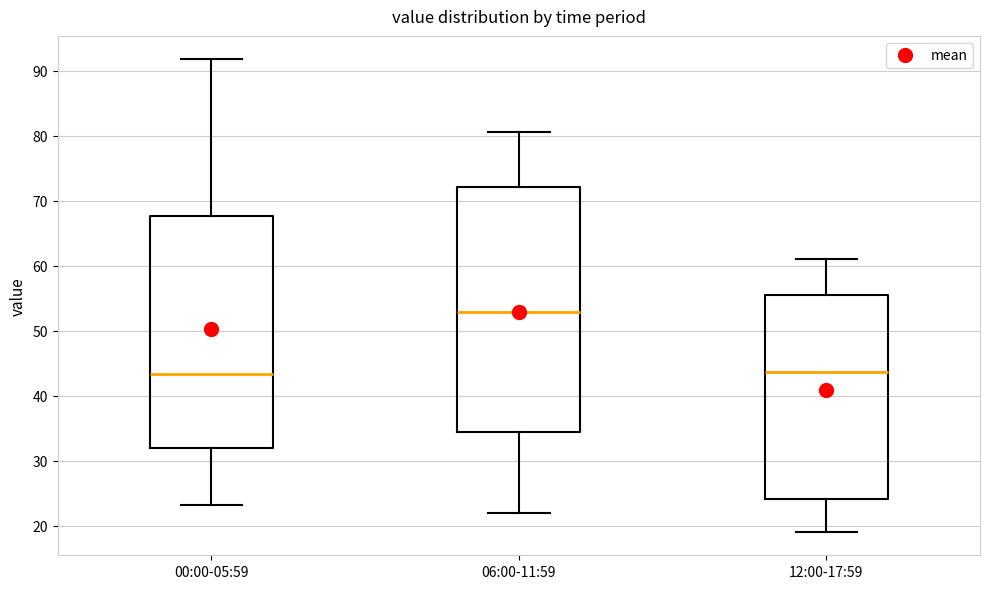

Reading left to right, read every box against the y-axis: the position of its median line, the range the box covers, and the ends of its whiskers. The values are not printed on the chart, so give them approximately, as read against the axis.

00:00-05:59: median 43, box 32 to 68, whiskers 23 to 92
06:00-11:59: median 53, box 34 to 72, whiskers 22 to 81
12:00-17:59: median 44, box 24 to 55, whiskers 19 to 61